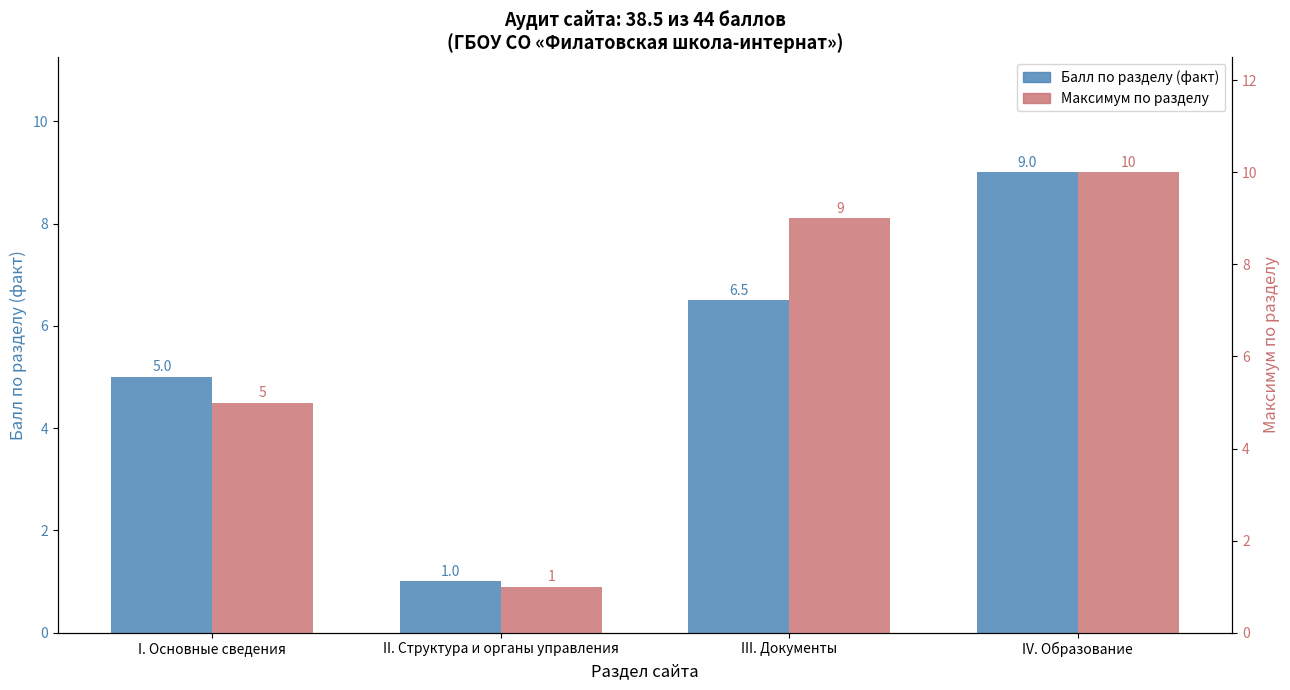

Count the Балл по разделу (факт) values in the range 5 to 9.

3